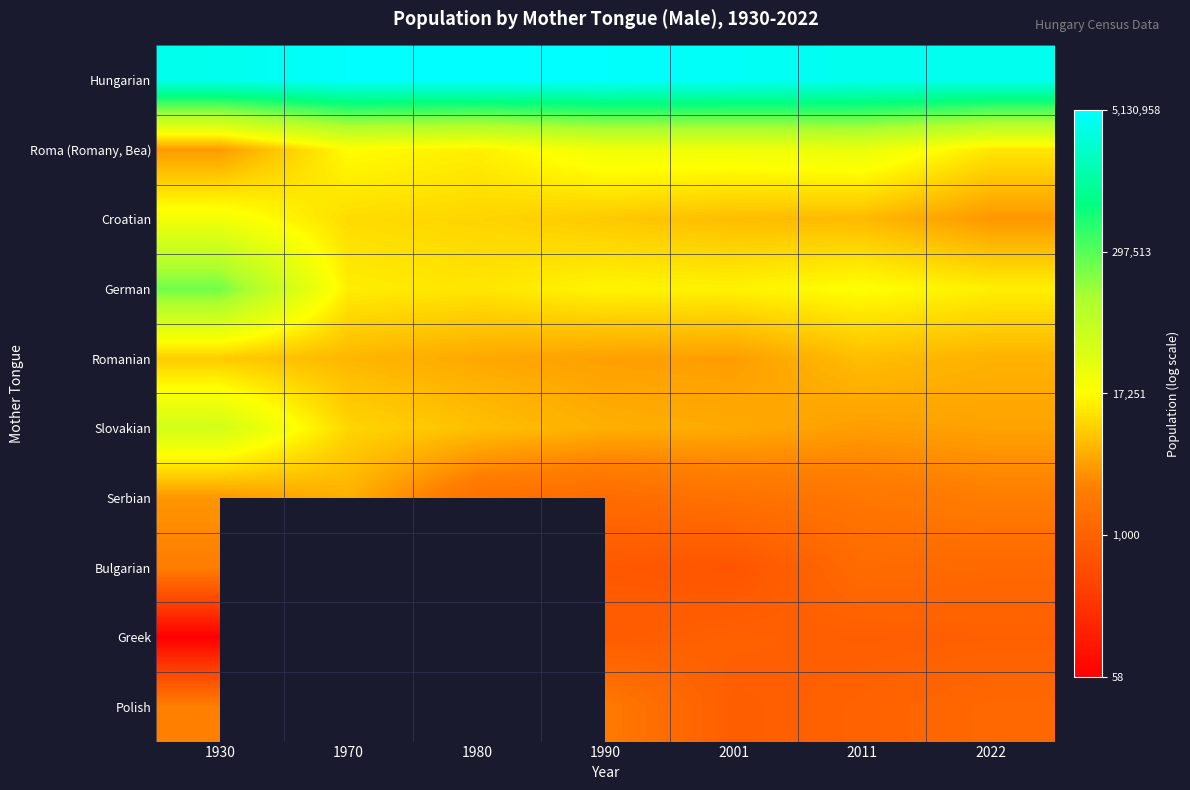

At 2001, list the series in order from largest to smallest.

Hungarian, Roma (Romany, Bea), German, Croatian, Slovakian, Romanian, Serbian, Greek, Polish, Bulgarian